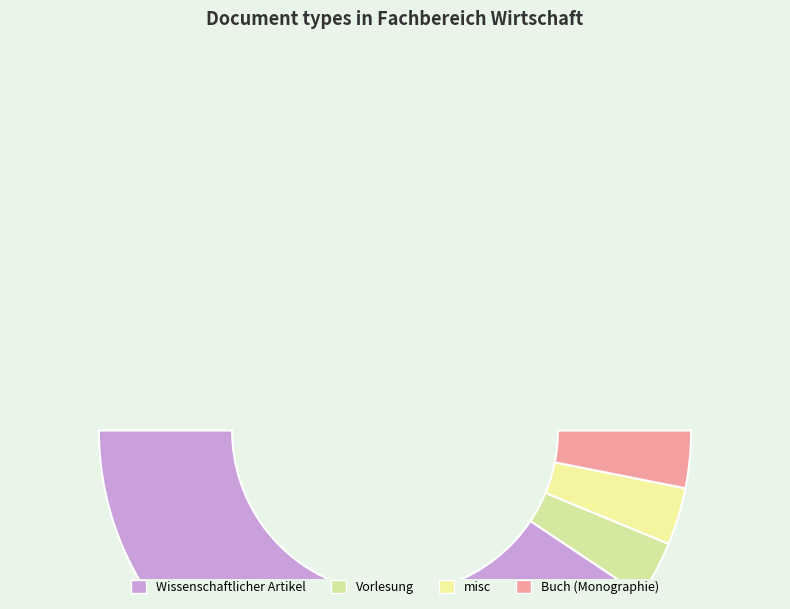

What percentage is the misc slice, to the nearest percent?

6%